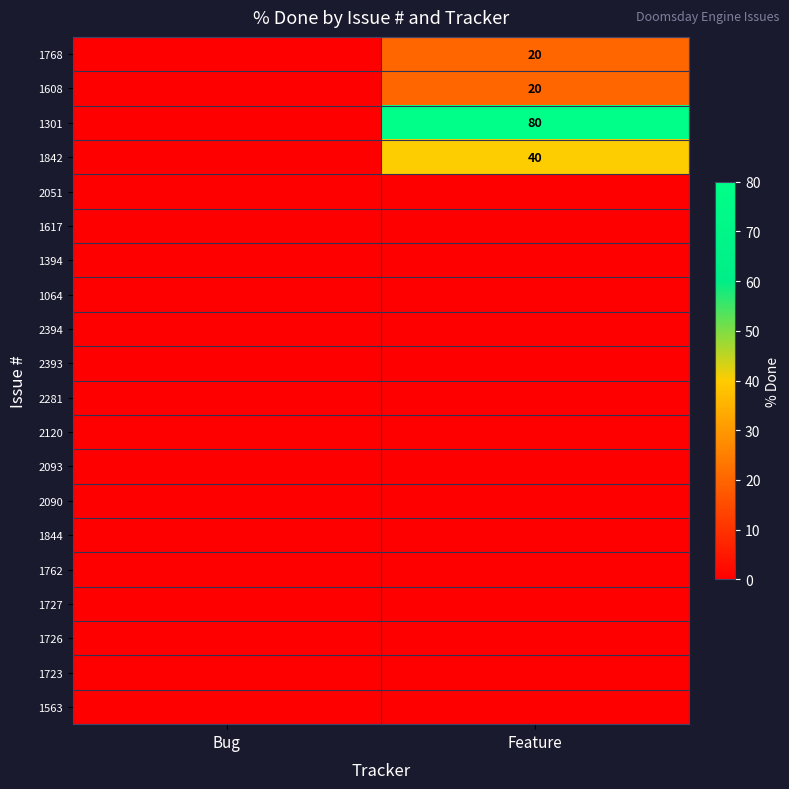

The 1608 series shows 12 at Feature. True or false?

False